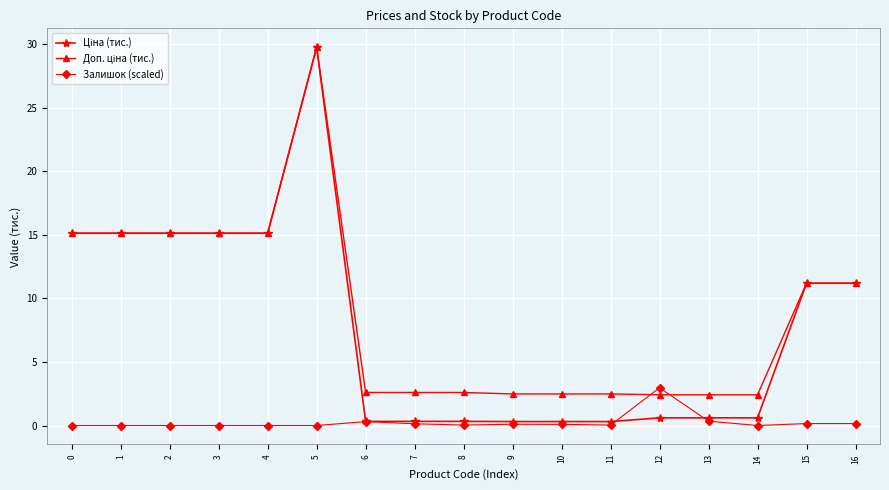

Is it true that Залишок (scaled) equals 0.0 at 5?

True